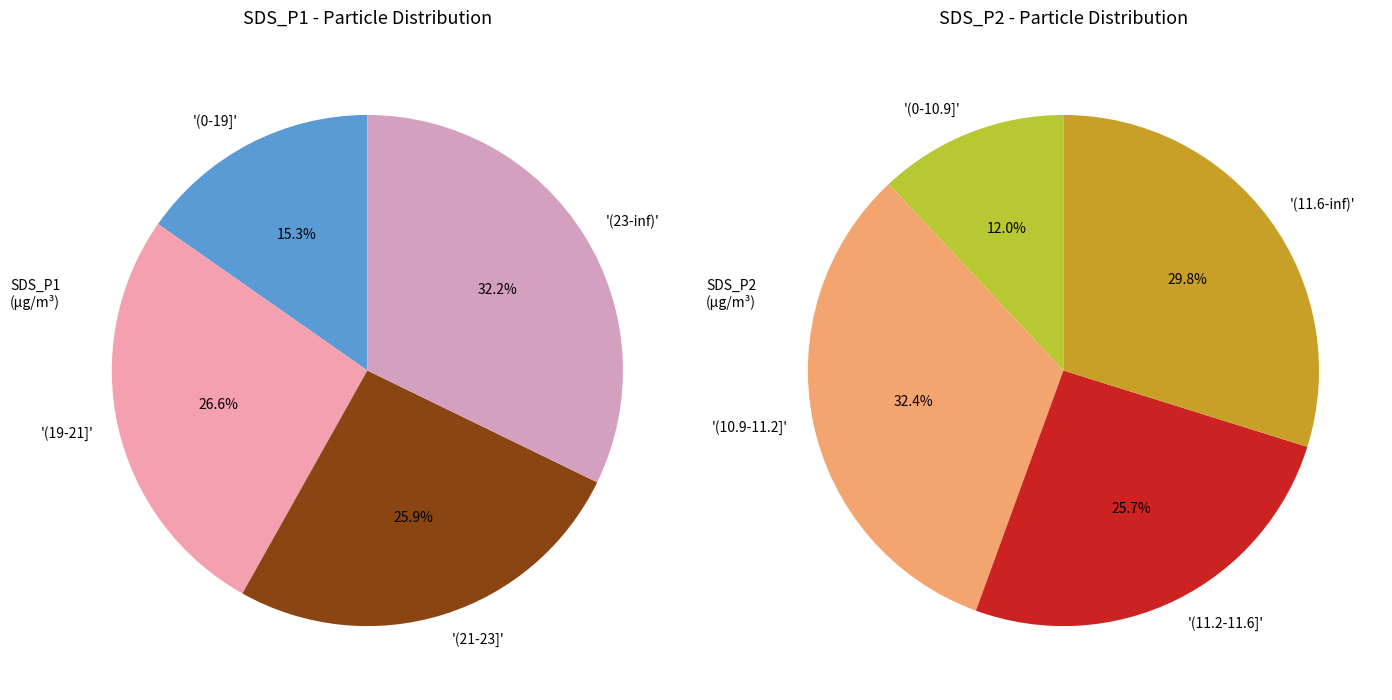

Is there any slice that represents more than half of the pie?

No